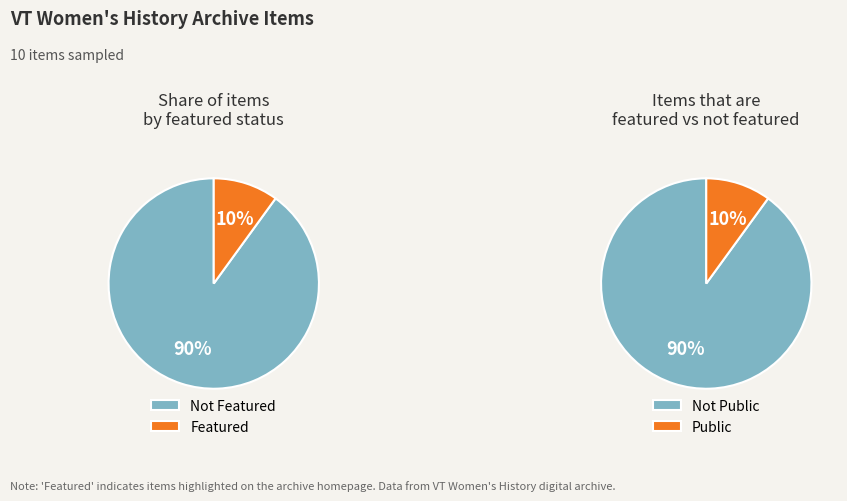

True or false: 77 accounts for 0% of the total.

True